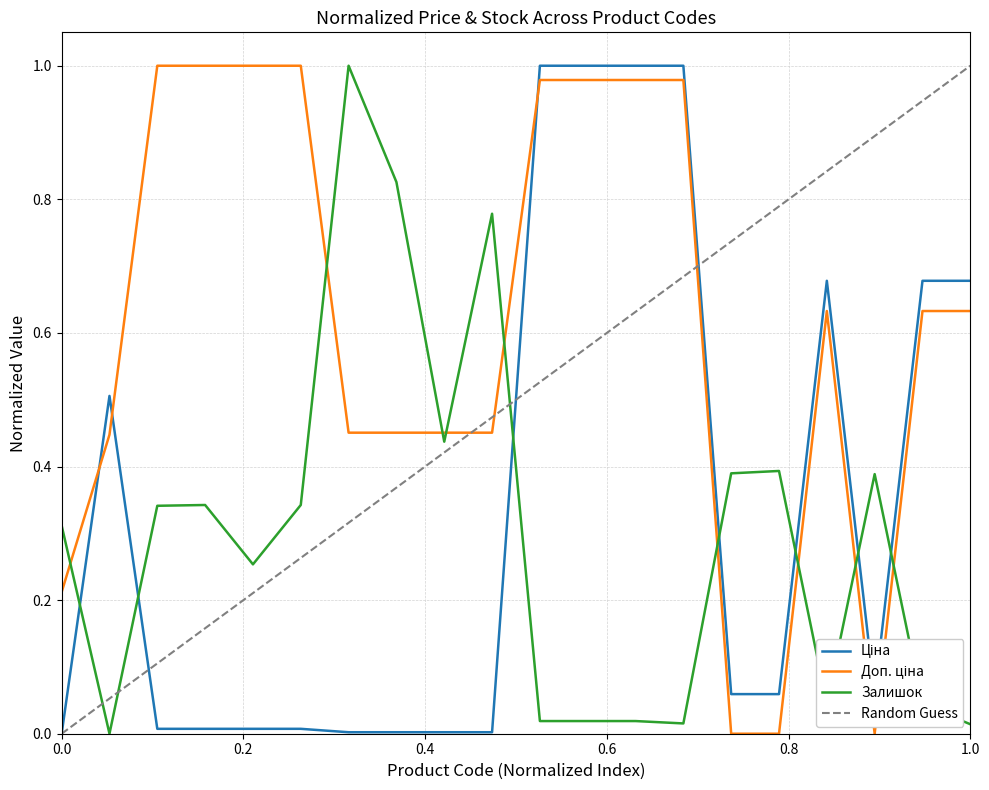

After their last crossing, which series has the higher values: Залишок or Ціна?

Ціна